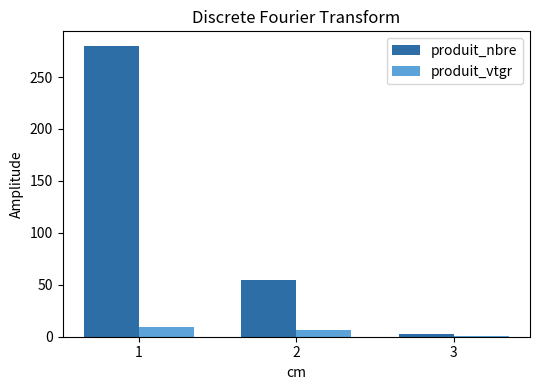

Reading left to right, extract all data points from this chart.

produit_nbre: 1=280.0	2=55.0	3=3.0
produit_vtgr: 1=9.7	2=6.8	3=0.8